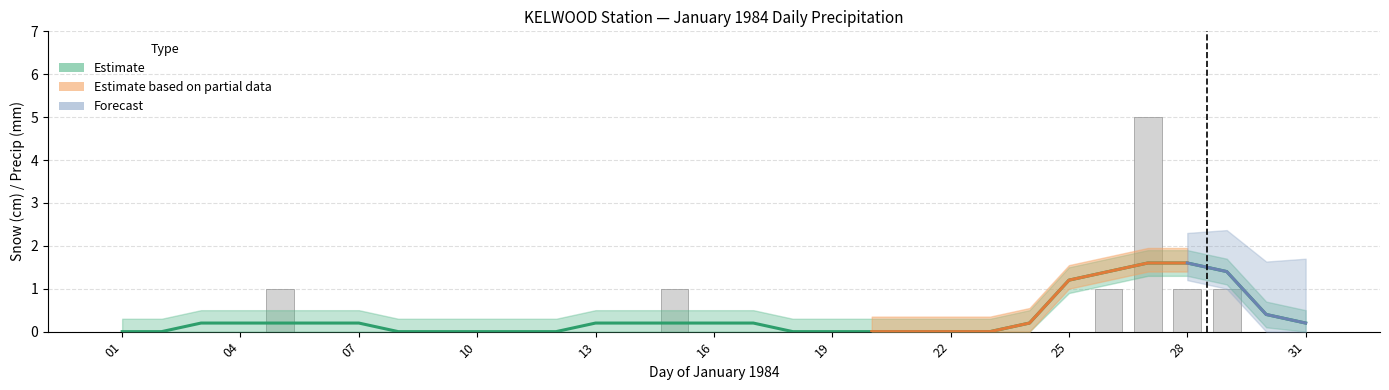

What is the sum of all values?

10